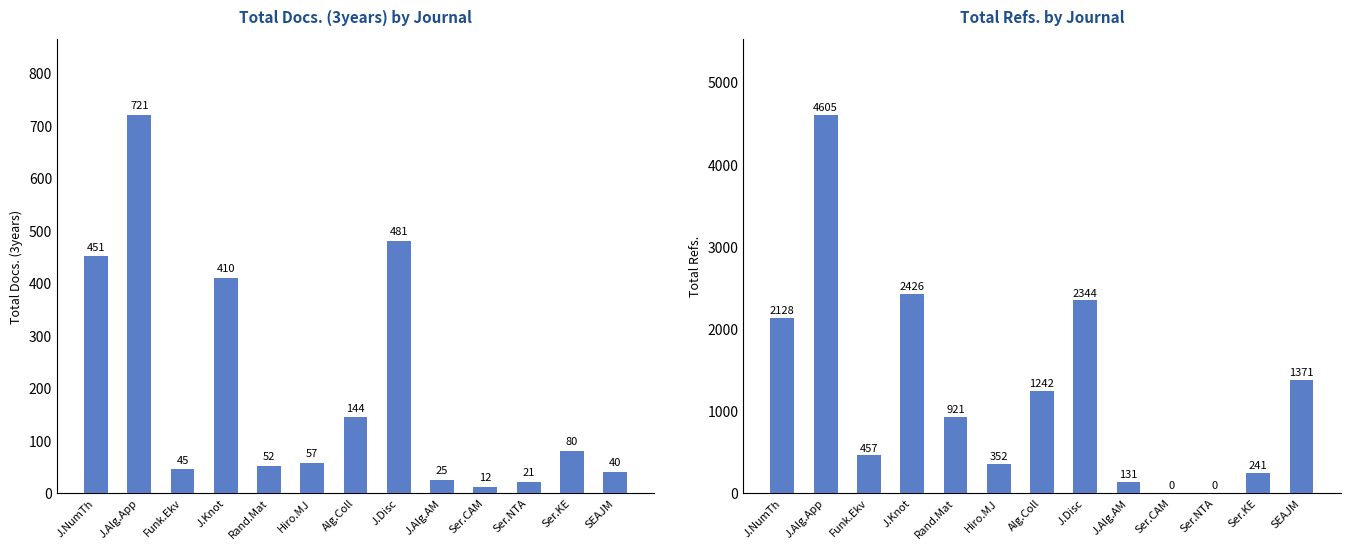

What is the value of the Total Refs. bar at the 3rd from the left?

457